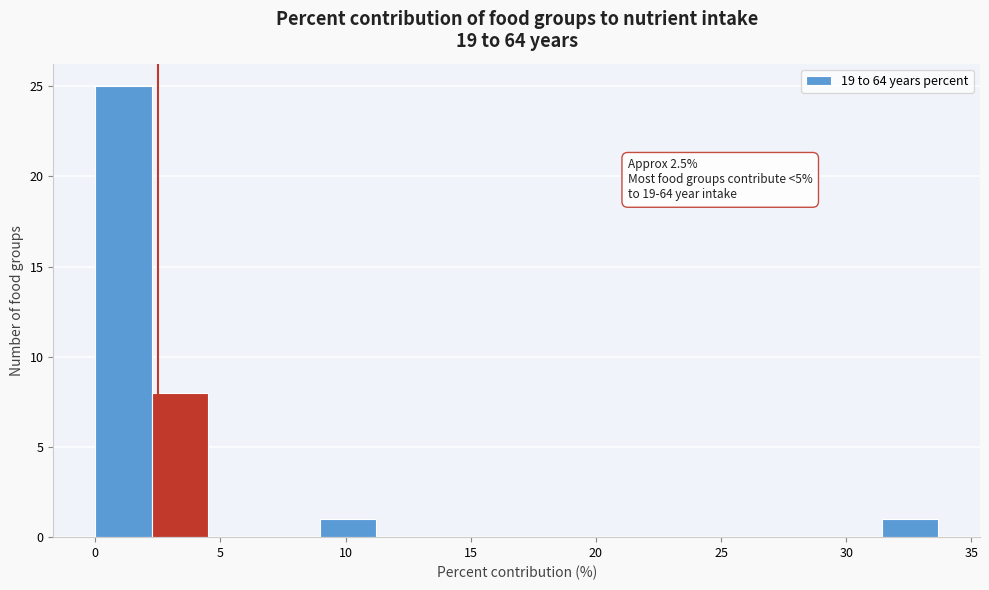

Which range on the x-axis has the tallest bar?

0.0 to 2.5